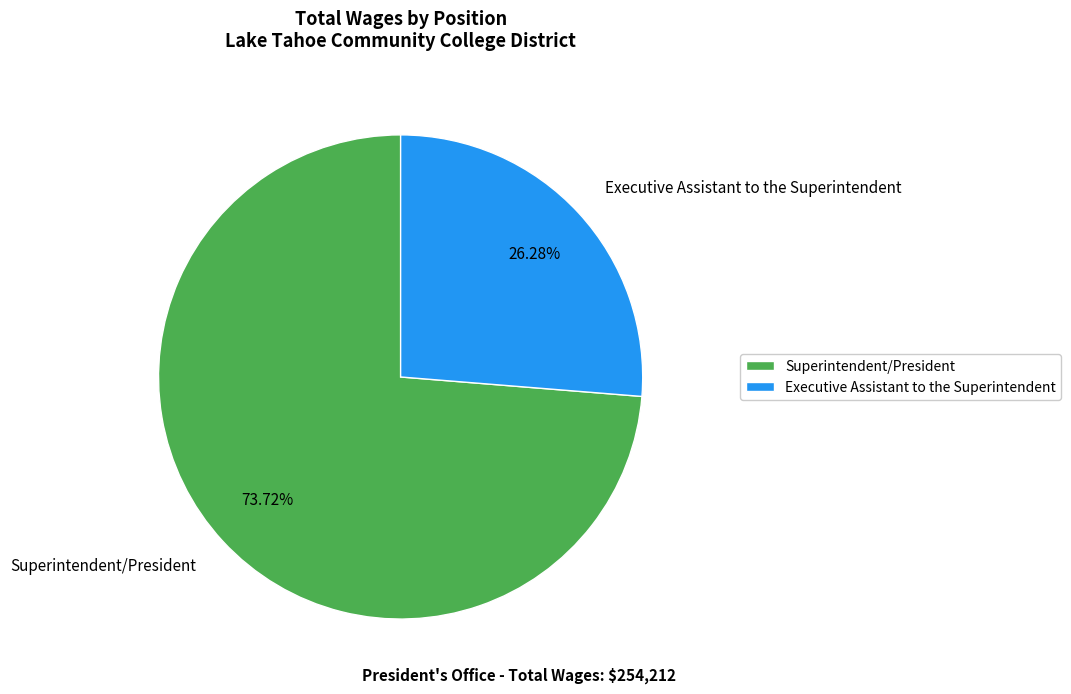

Is it true that Superintendent/President is 74% of the pie?

True